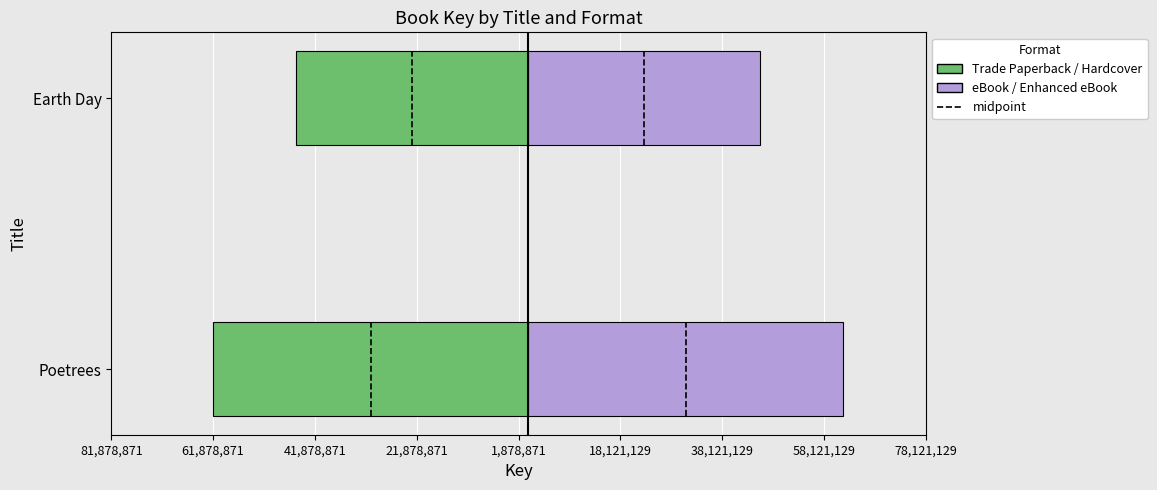

What is the spread (max minus min) of values at Earth Day?

91174312